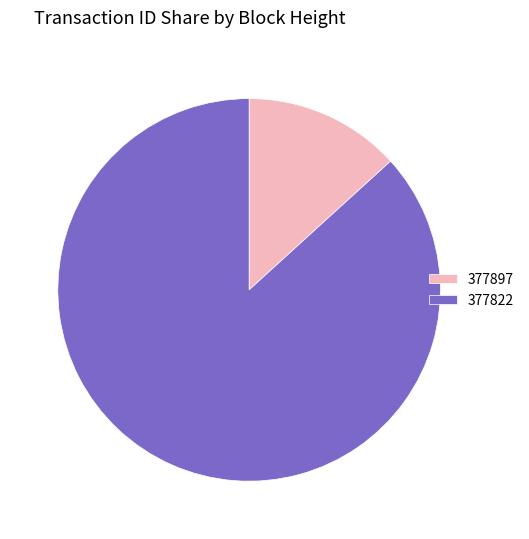

Is it true that 377822 is 87% of the pie?

True